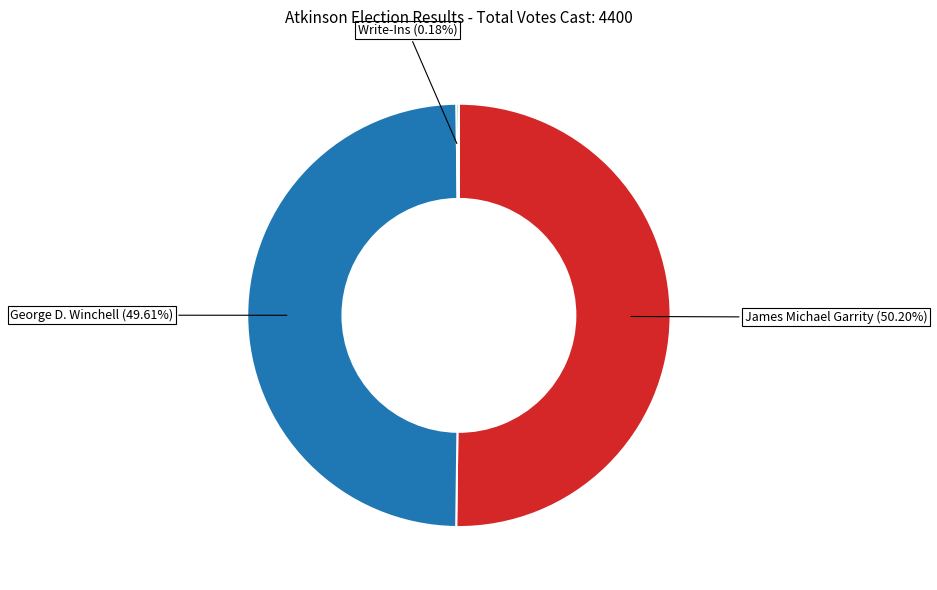

Is it true that James Michael Garrity is 50% of the pie?

True